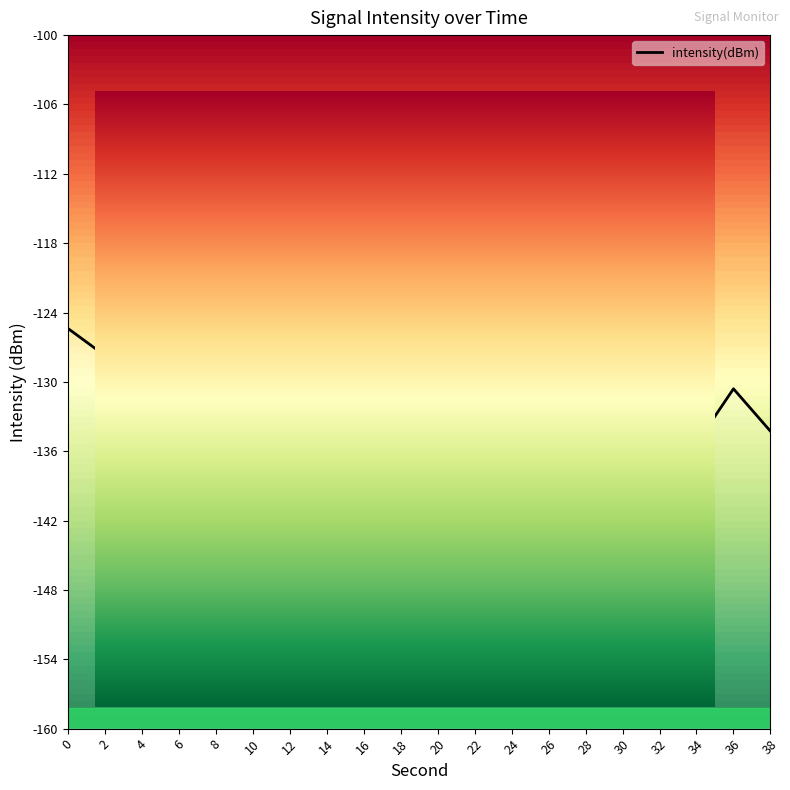

What is the change in value from 0 to 12?

-18.1